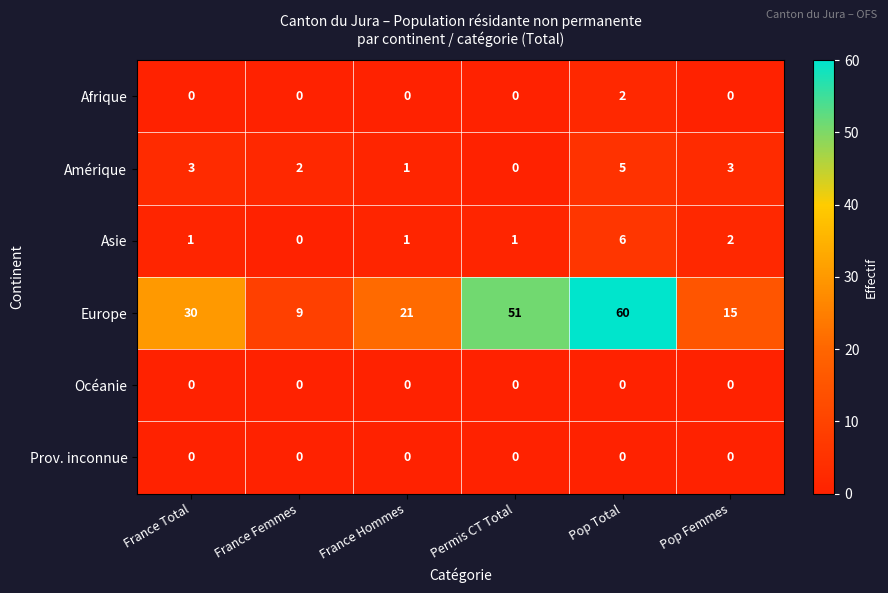

The Europe series shows 22 at Pop Total. True or false?

False